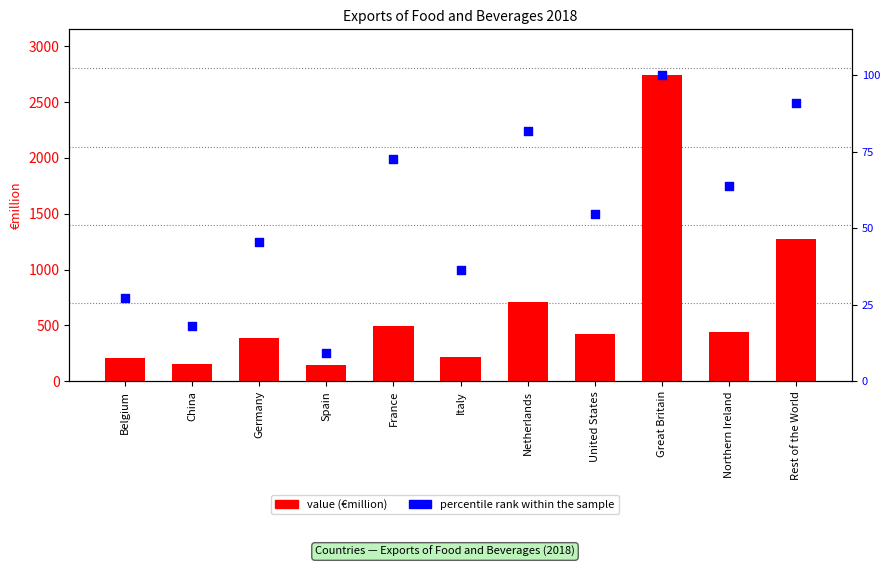

Is the value of value (€million) at Germany greater than the value of percentile rank within the sample at Rest of the World?

Yes